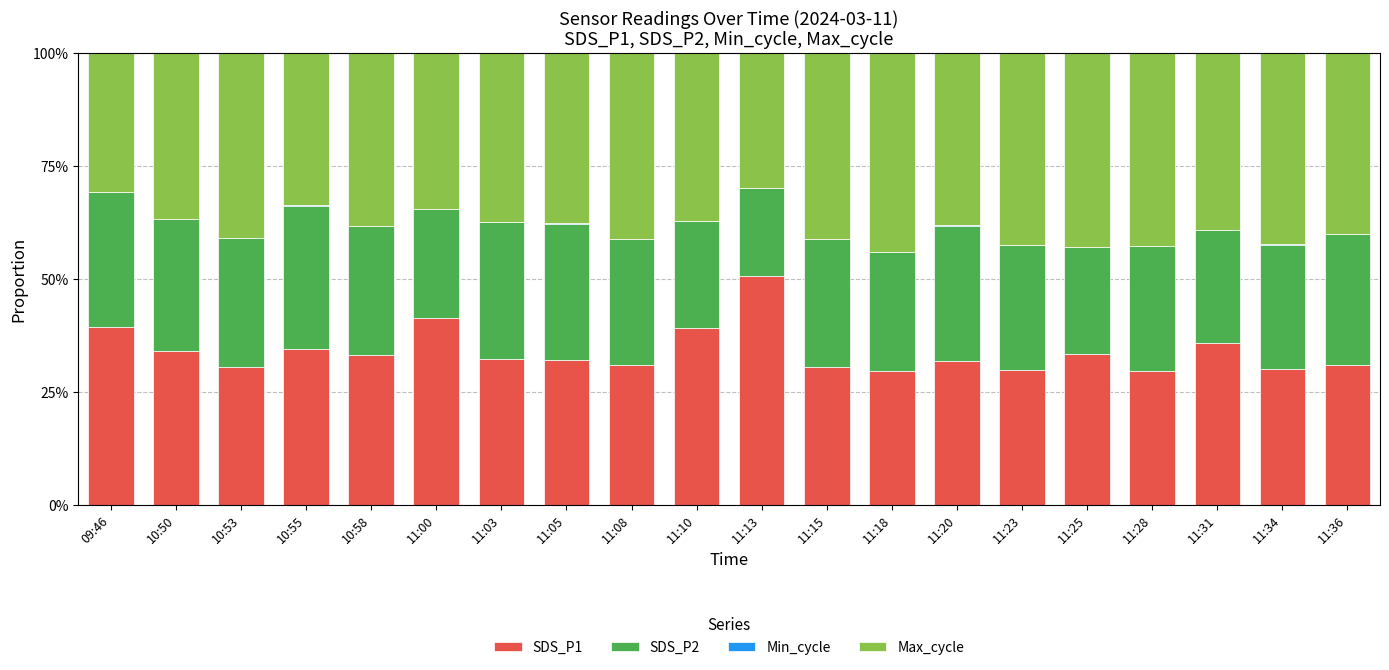

What value does the SDS_P1 series have at 11:18?

0.3